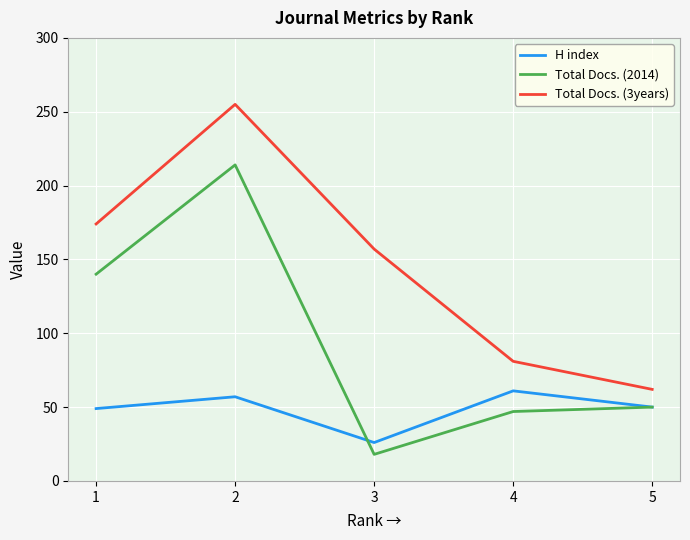

Which series has the largest total across all categories?

Total Docs. (3years)